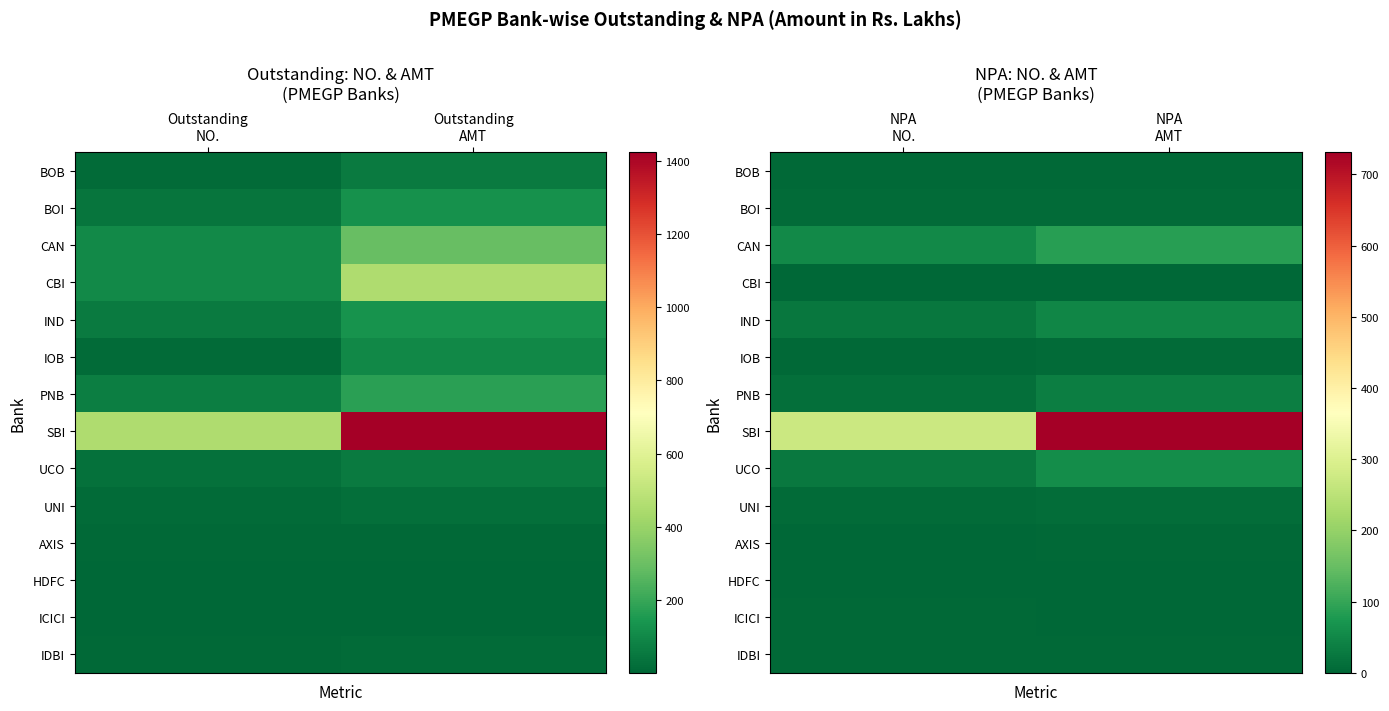

List the series in order of their peak value, highest first.

SBI, CAN, UCO, IND, PNB, UNI, IOB, BOI, IDBI, BOB, AXIS, ICICI, CBI, HDFC